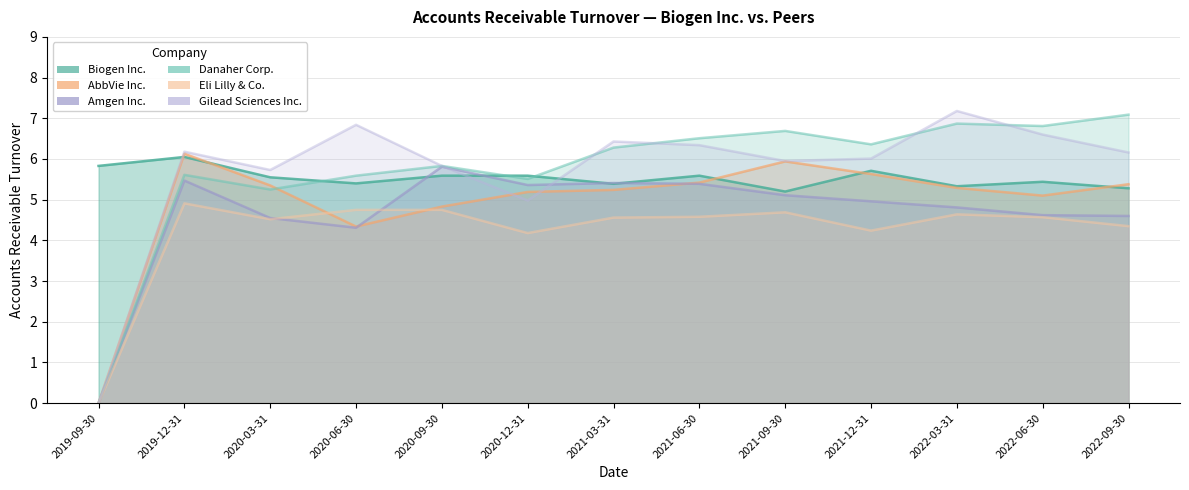

What is the difference between the Eli Lilly & Co. values at 2019-12-31 and 2021-12-31?

0.7